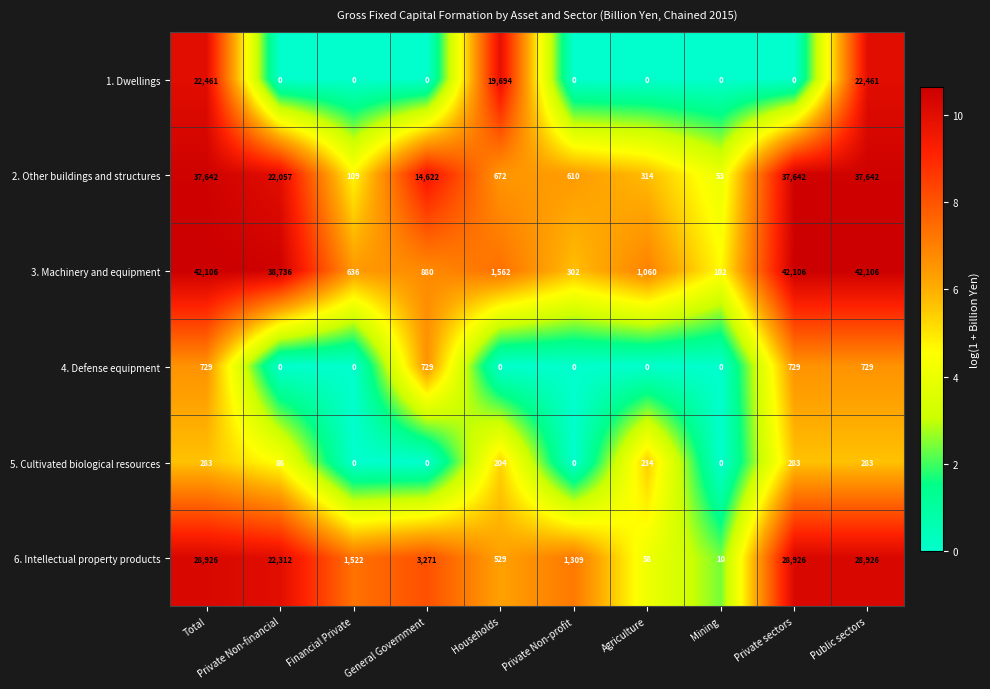

Is it true that 6. Intellectual property products equals 28926 at Total?

True